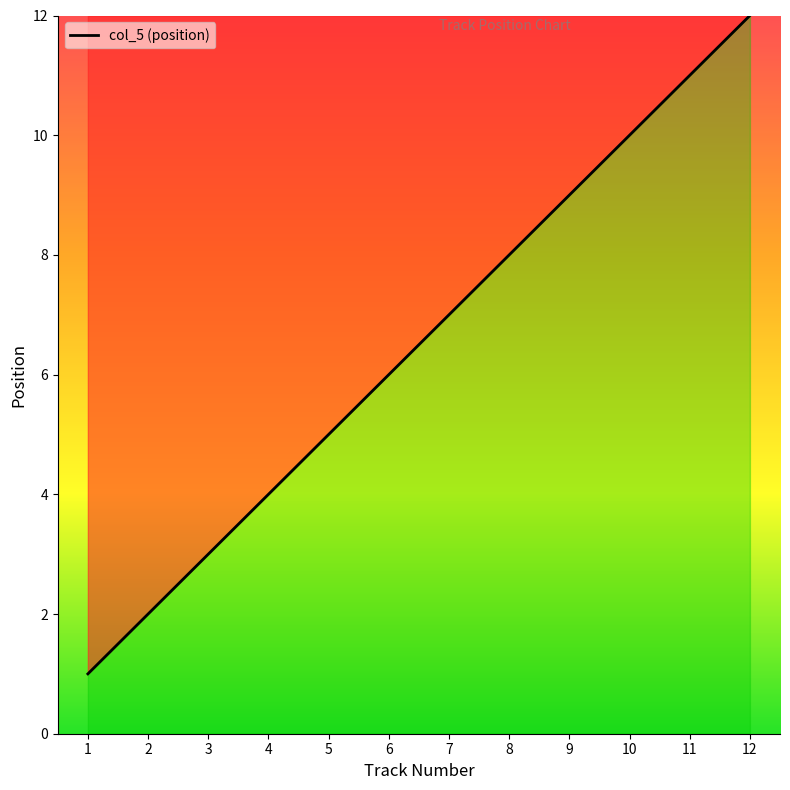

How many lines are shown in the chart?

1